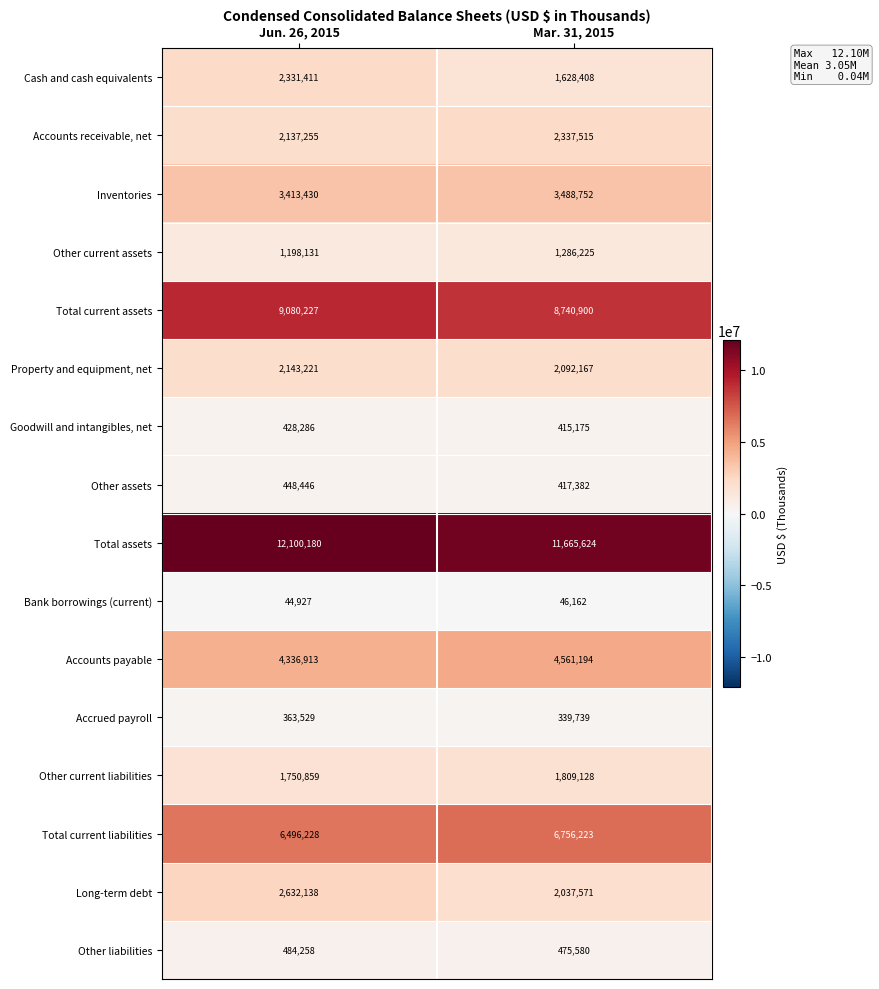

At which label is Total current assets closest to 8910563?

Mar. 31, 2015